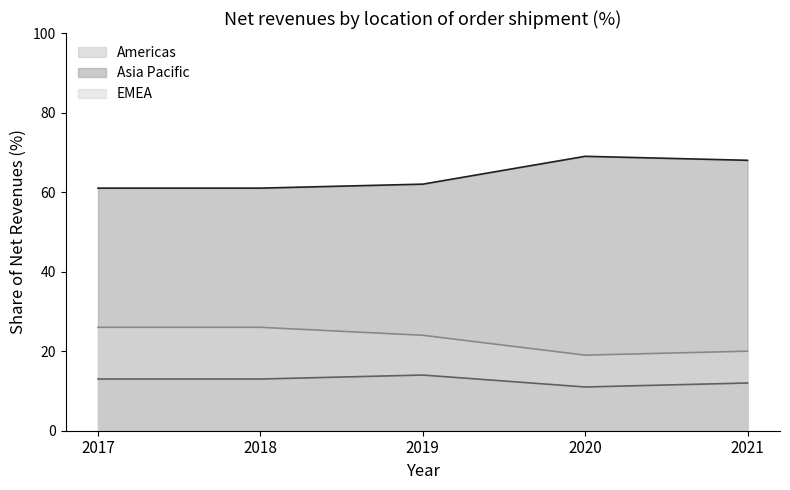

How many data points does each series have?

5